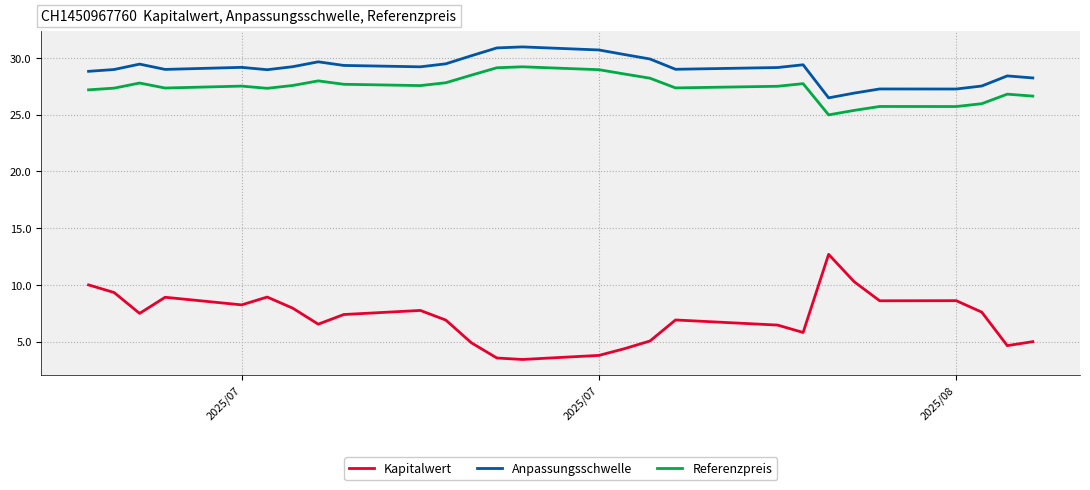

Which series has the largest range (max minus min)?

Kapitalwert